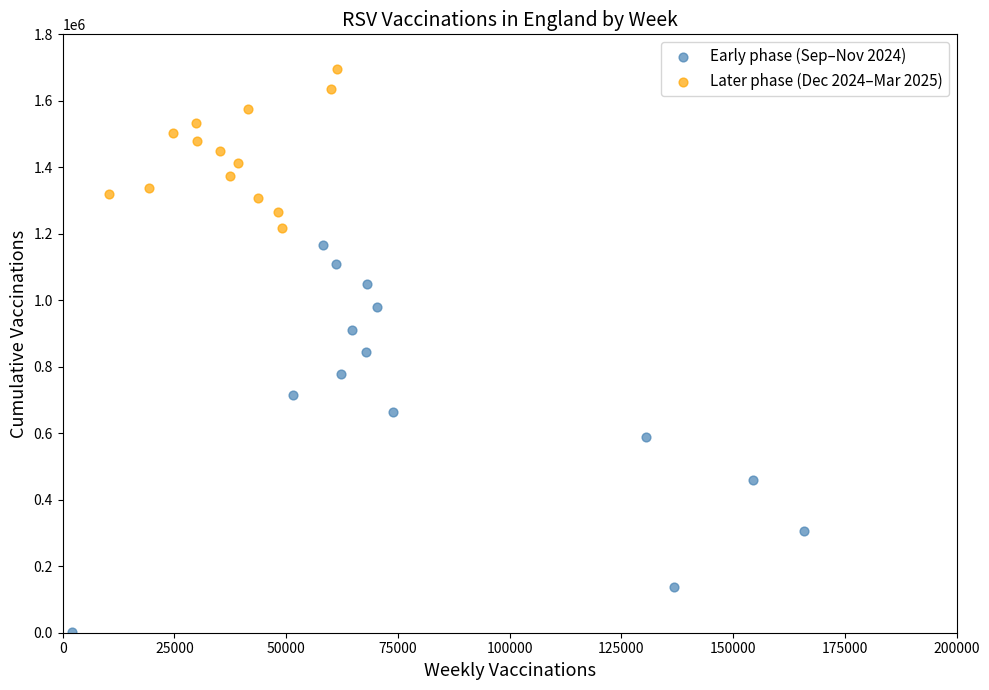

Which series has the widest spread of Y values?

Early phase (Sep–Nov 2024)